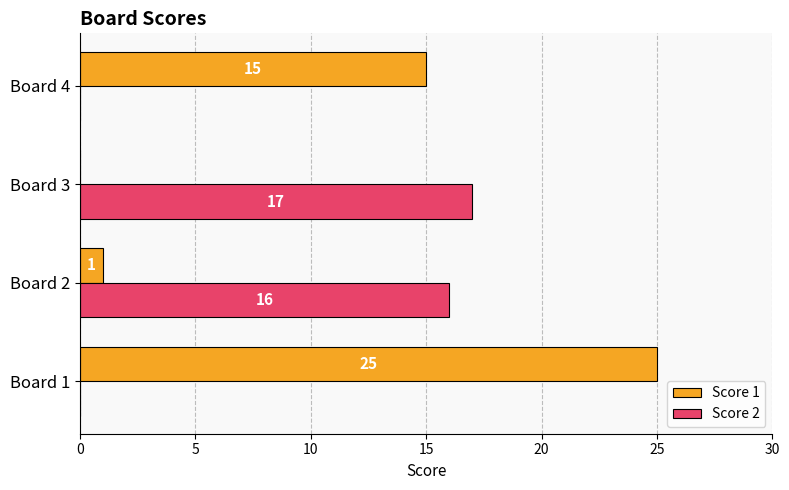

What is the total value across all series at Board 3?

17